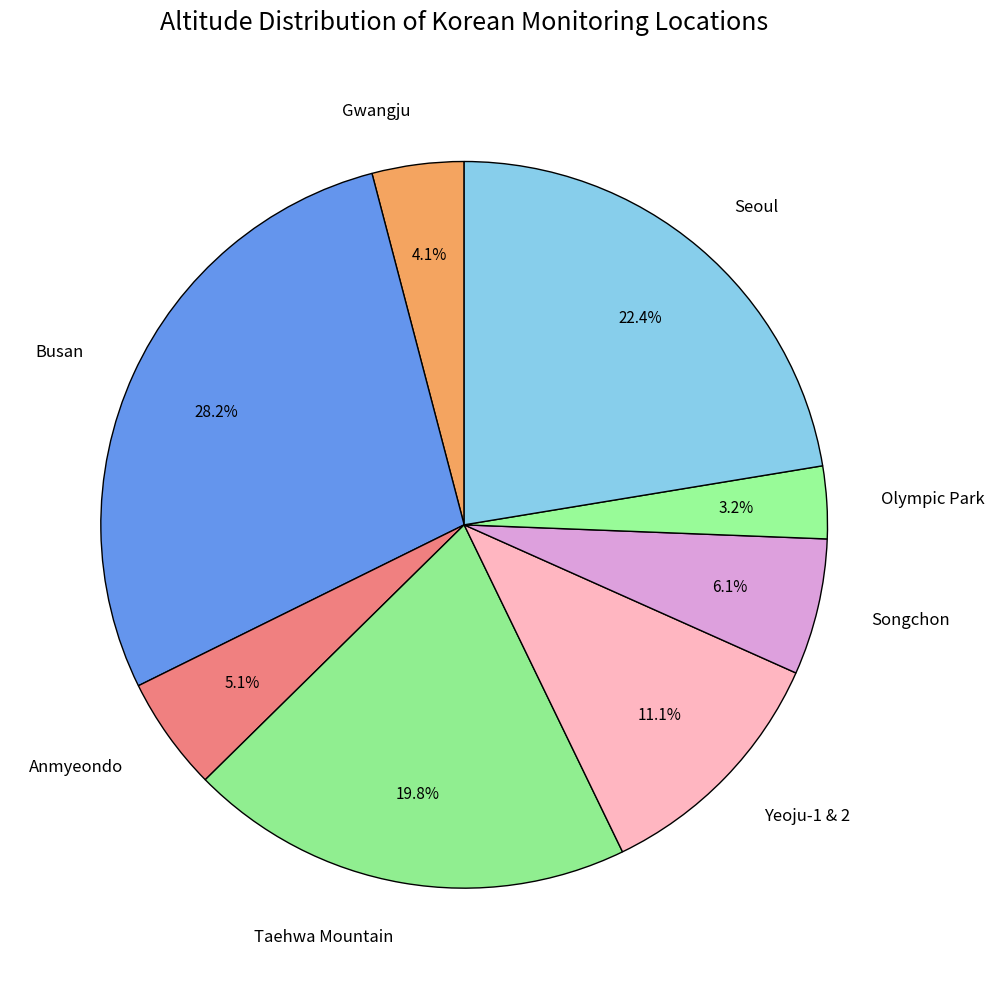

How many segments does this pie chart have?

8